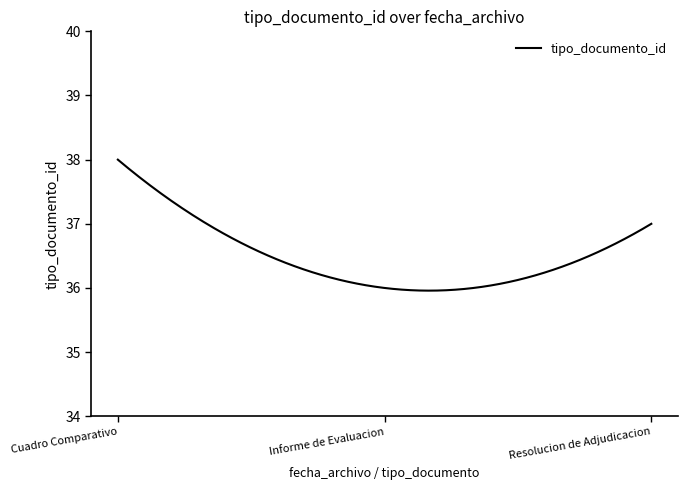

What is the minimum value shown in the chart?

36.0